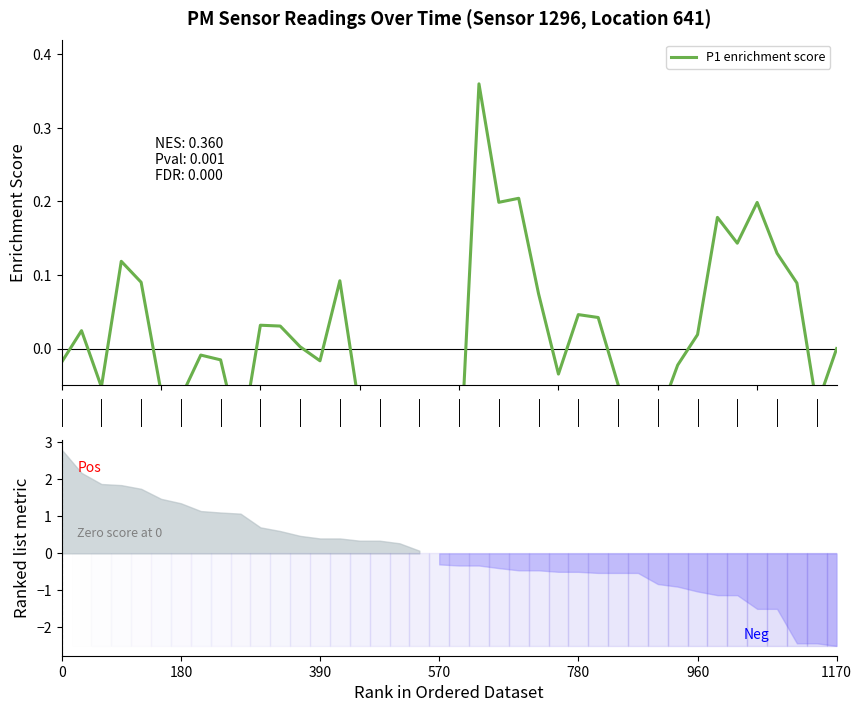

Reading right to left, extract all data points from this chart.

0.0	-0.1	0.1	0.1	0.2	0.1	0.2	0.0	-0.0	-0.1	-0.2	-0.0	0.0	0.0	-0.0	0.1	0.2	0.2	0.4	-0.2	-0.1	-0.2	-0.1	-0.1	-0.1	0.1	-0.0	0.0	0.0	0.0	-0.1	-0.0	-0.0	-0.1	-0.1	0.1	0.1	-0.1	0.0	-0.0